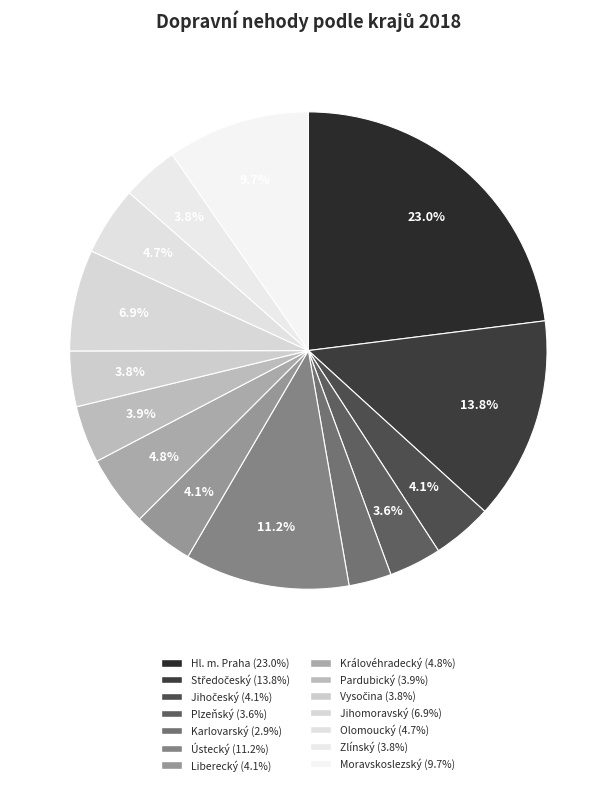

Is there any slice that represents more than half of the pie?

No